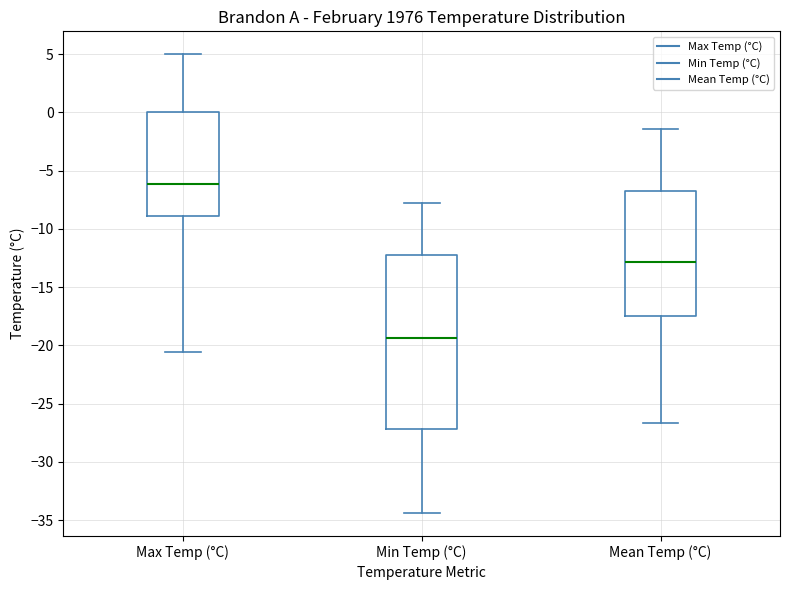

Where is the lower edge of the box for Min Temp (°C) on the y-axis? The values are not printed on the chart, so give them approximately, as read against the axis.

-27.0